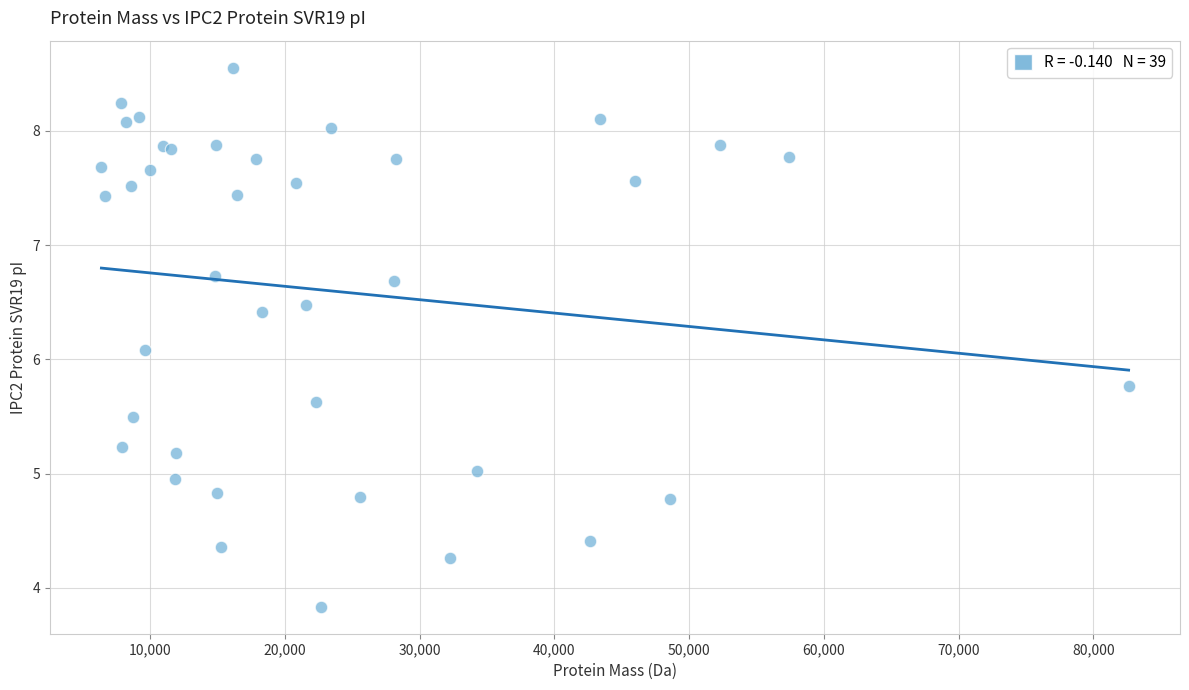

What Y value in the scatter plot is closest to 6?

6.1